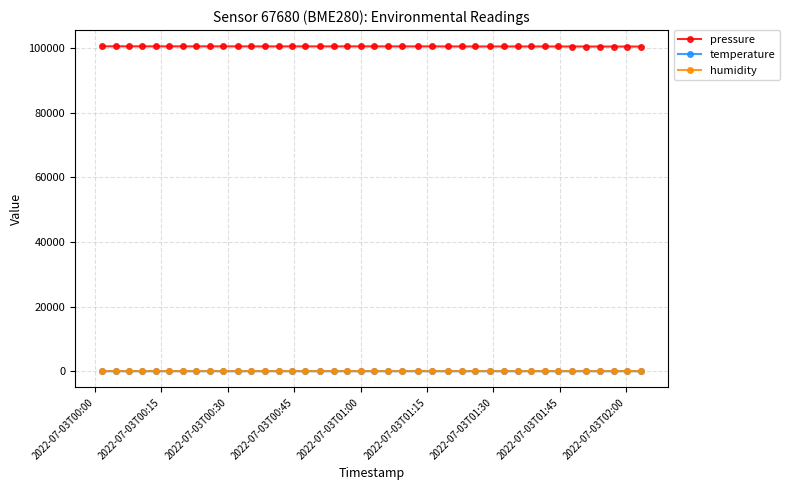

What is the highest value of the pressure series?

100471.0